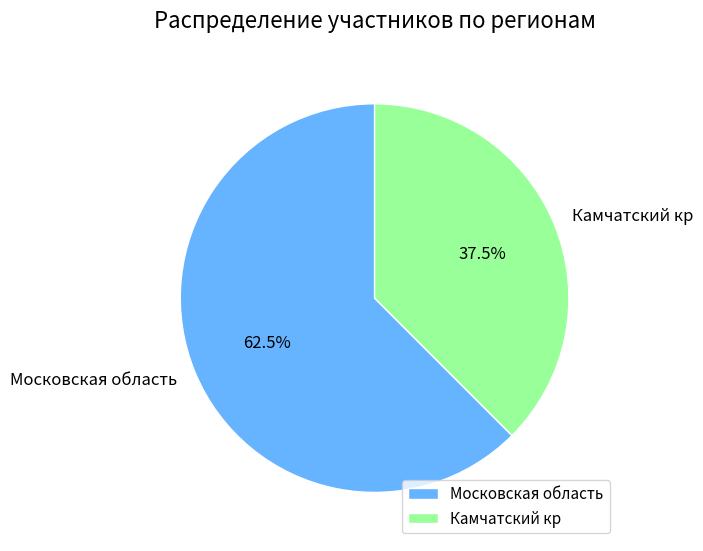

What is the majority slice?

Московская область